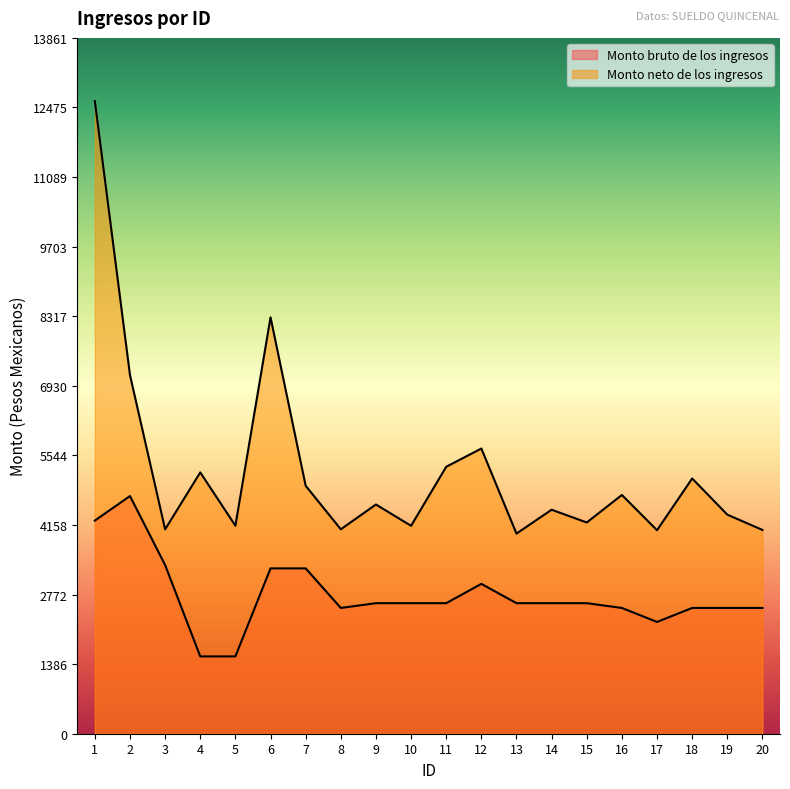

What are all the series names shown in the legend?

Monto bruto de los ingresos, Monto neto de los ingresos